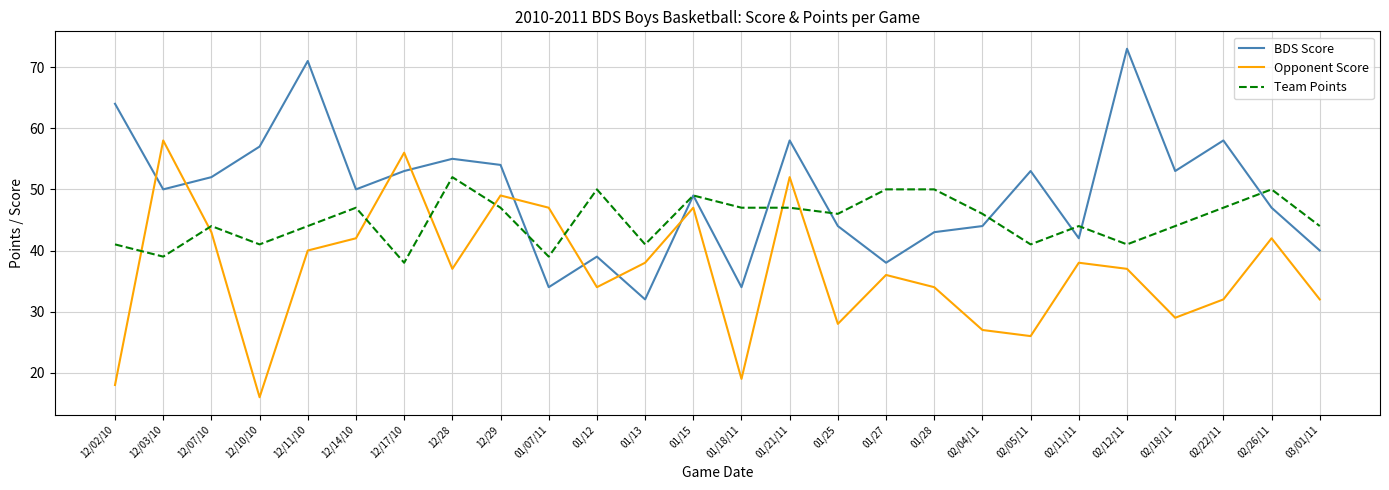

What are all the series names shown in the legend?

BDS Score, Opponent Score, Team Points